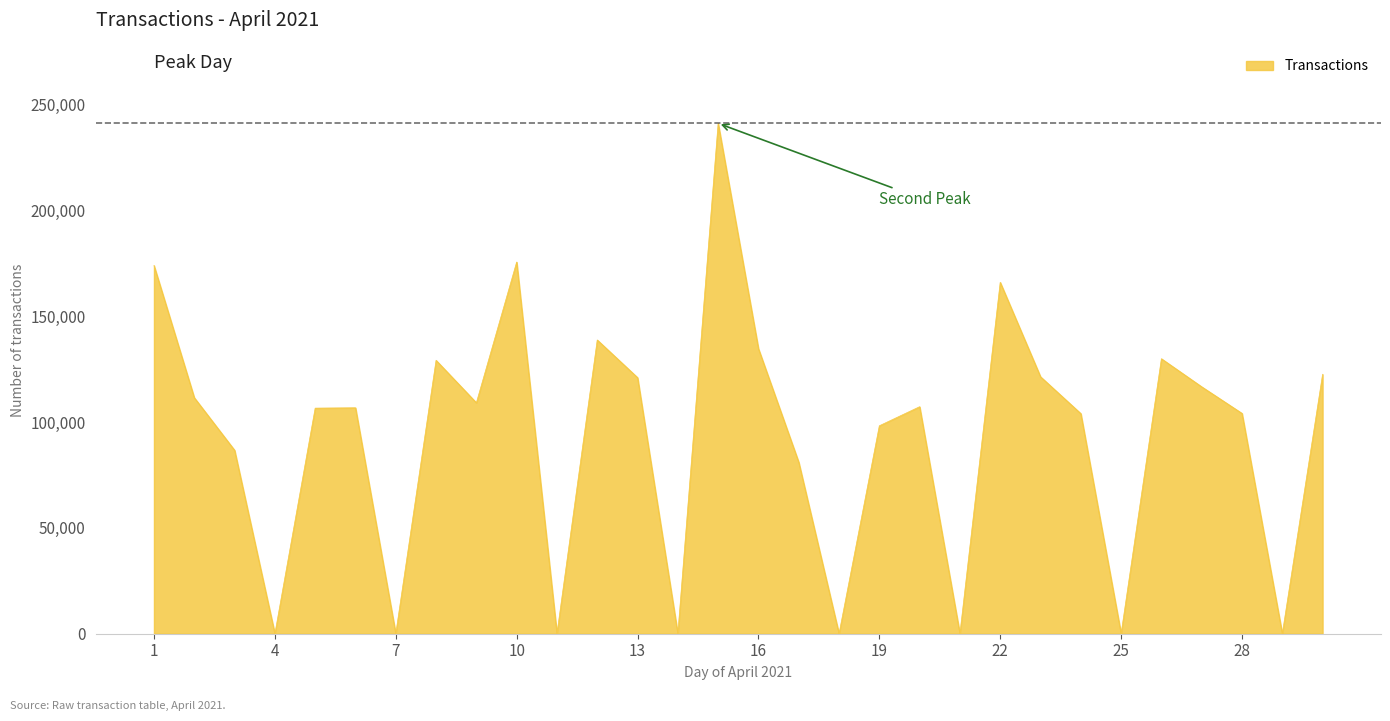

How many categories are shown in the chart?

30